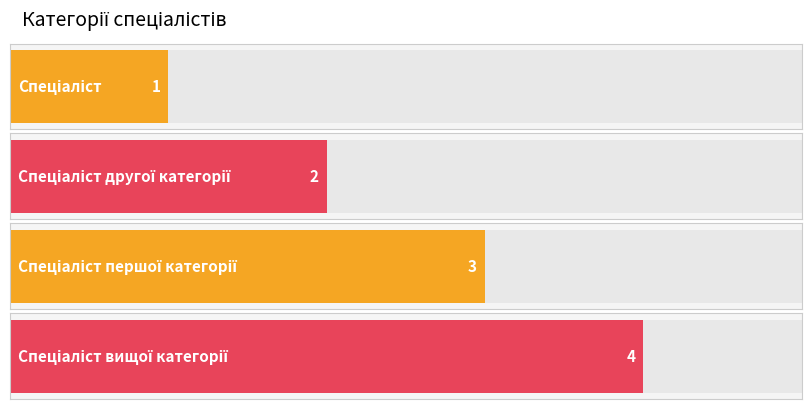

Approximately how many times larger is the value at Спеціаліст другої категорії compared to Спеціаліст першої категорії?

0.7